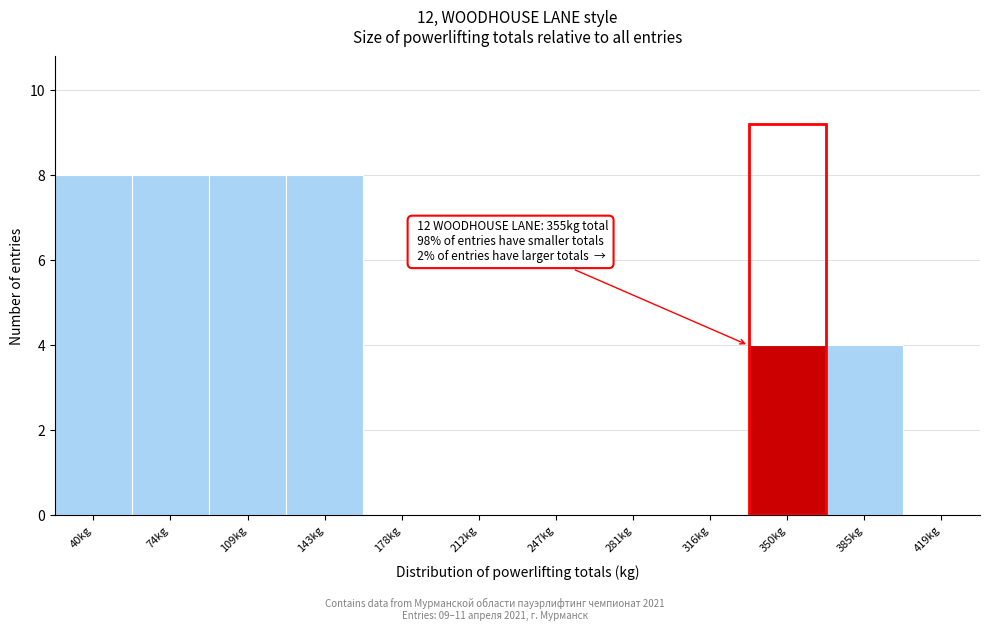

Reading left to right, list all the values displayed in this chart.

40kg=8	74kg=8	109kg=8	143kg=8	178kg=0	212kg=0	247kg=0	281kg=0	316kg=0	350kg=4	385kg=4	419kg=0